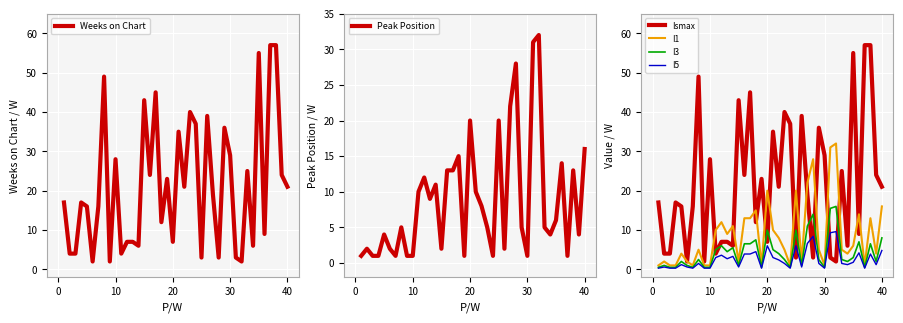

What is the value of the Peak Position point at the 15th from the left?

2.0